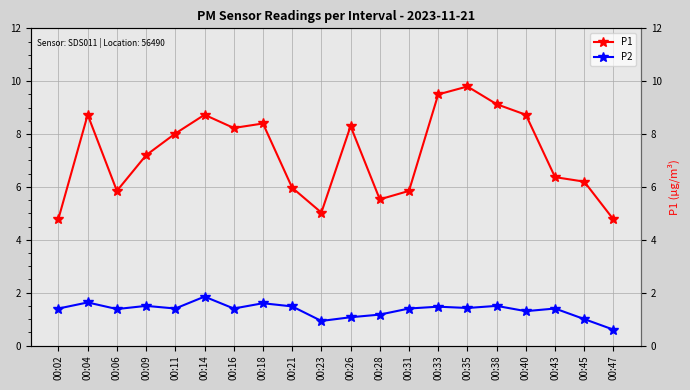

What is the difference between the second highest and minimum values in the P1 series?

4.7